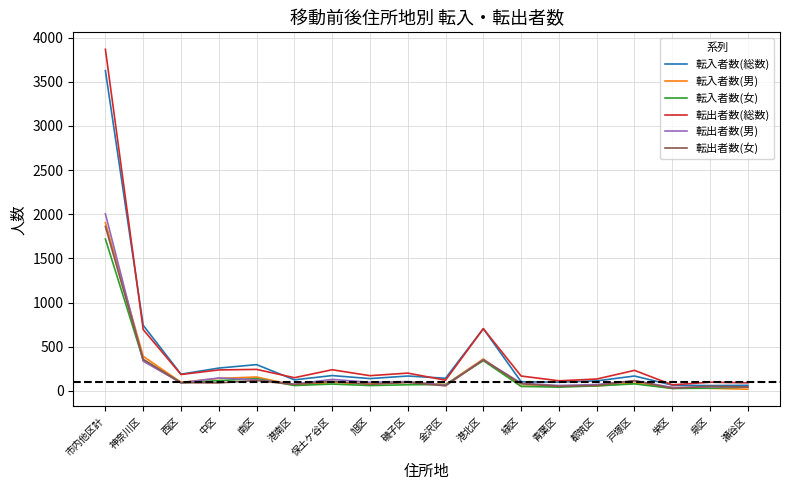

What is the difference between the maximum and minimum values in the 転入者数(総数) series?

3564